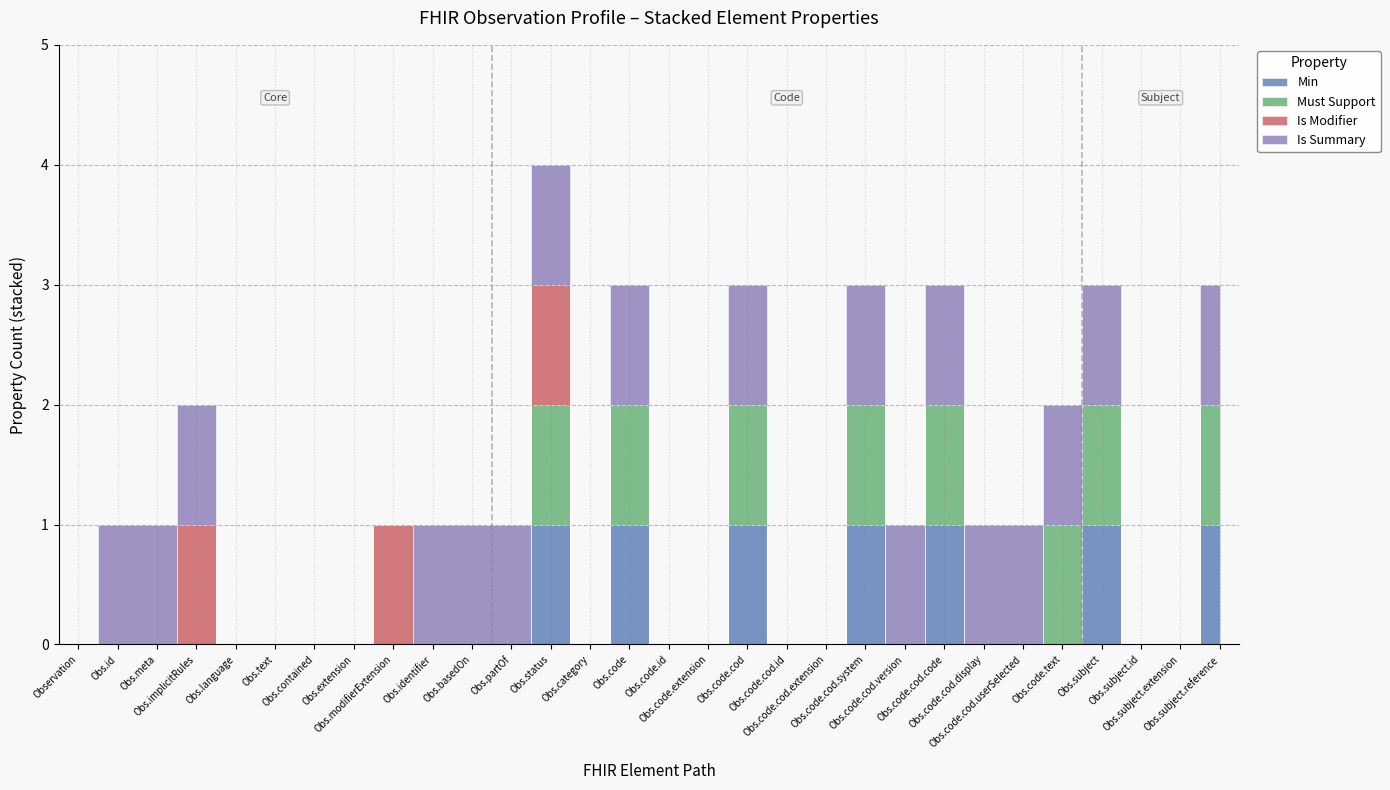

Is it true that base_min equals 0 at Observation.code.coding.version?

True